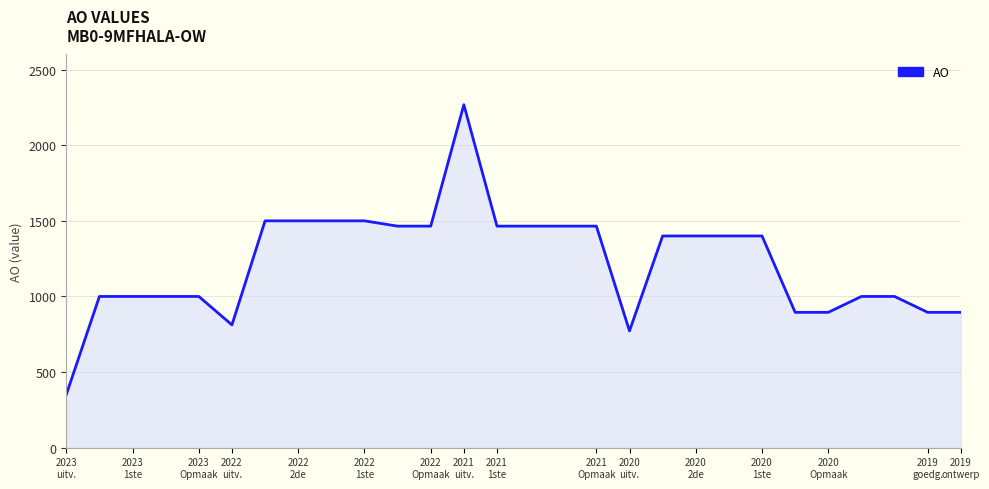

Reading right to left, transcribe all the data shown in this chart.

895	895	1000	1000	895	895	1400	1400	1400	1400	772	1465	1465	1465	1465	2268	1465	1465	1500	1500	1500	1500	812	1000	1000	1000	1000	351